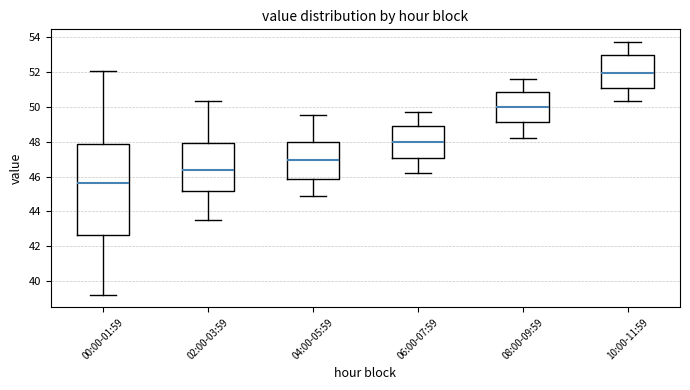

Reading left to right, read every box against the y-axis: the position of its median line, the range the box covers, and the ends of its whiskers. The values are not printed on the chart, so give them approximately, as read against the axis.

00:00-01:59: median 45.6, box 42.6 to 47.8, whiskers 39.2 to 52.0
02:00-03:59: median 46.4, box 45.2 to 48.0, whiskers 43.6 to 50.4
04:00-05:59: median 47.0, box 45.8 to 48.0, whiskers 45.0 to 49.6
06:00-07:59: median 48.0, box 47.0 to 48.8, whiskers 46.2 to 49.8
08:00-09:59: median 50.0, box 49.2 to 50.8, whiskers 48.2 to 51.6
10:00-11:59: median 52.0, box 51.0 to 53.0, whiskers 50.4 to 53.8